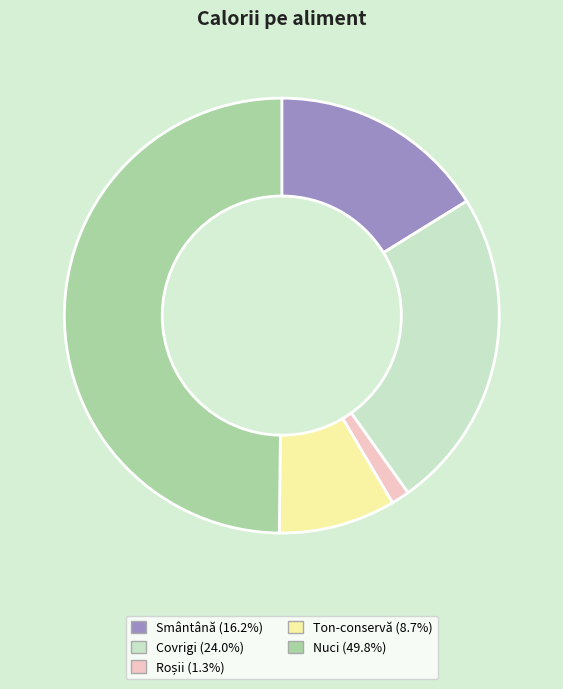

Approximately how many times larger is the value at Nuci compared to Covrigi?

2.1